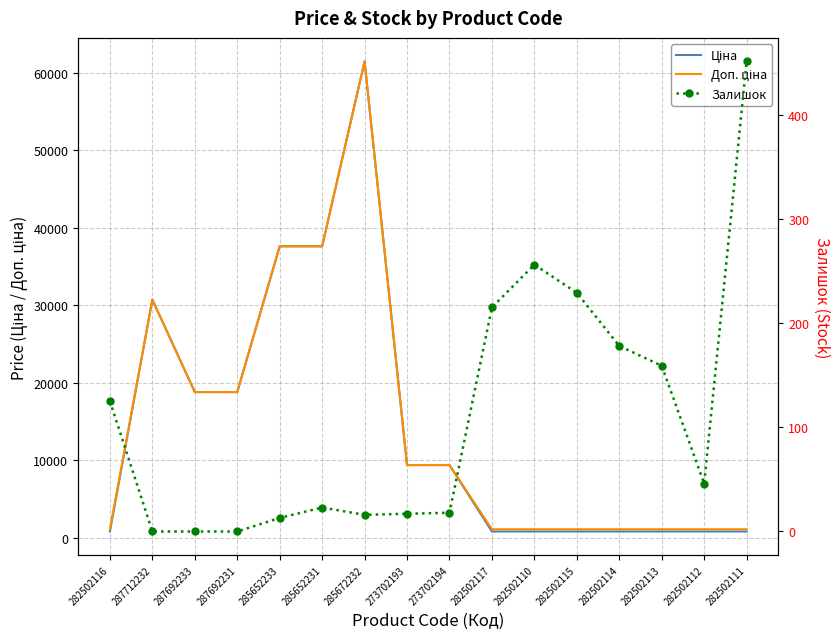

What are all the series names shown in the legend?

Ціна, Доп. ціна, Залишок